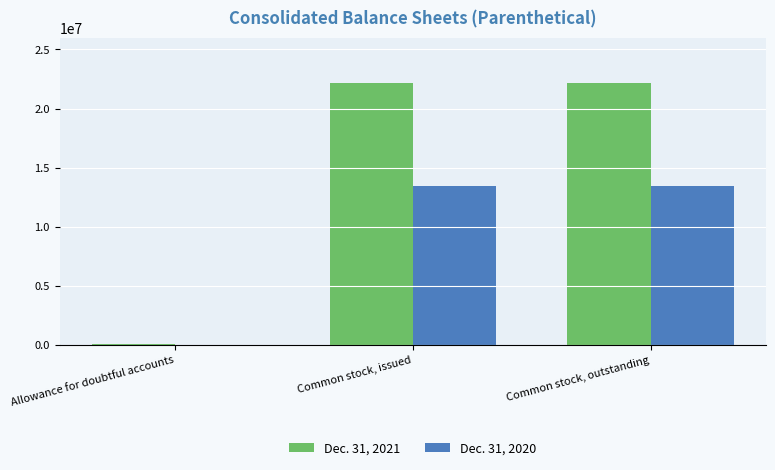

What are all the series names shown in the legend?

Dec. 31, 2021, Dec. 31, 2020